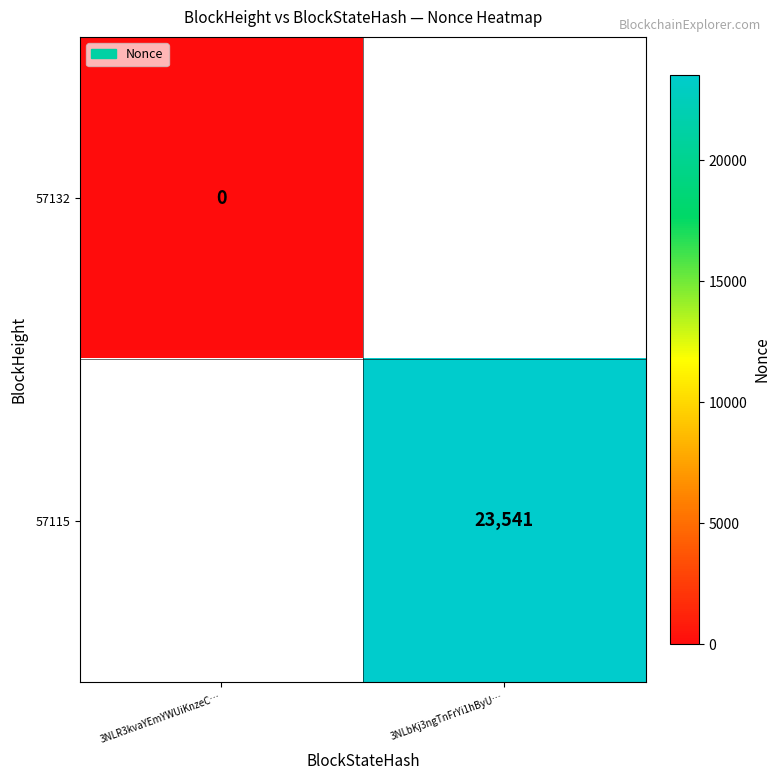

True or false: 57115 has a value of 23541 at 3NLbKj3ngTnFrYi1hByU….

True